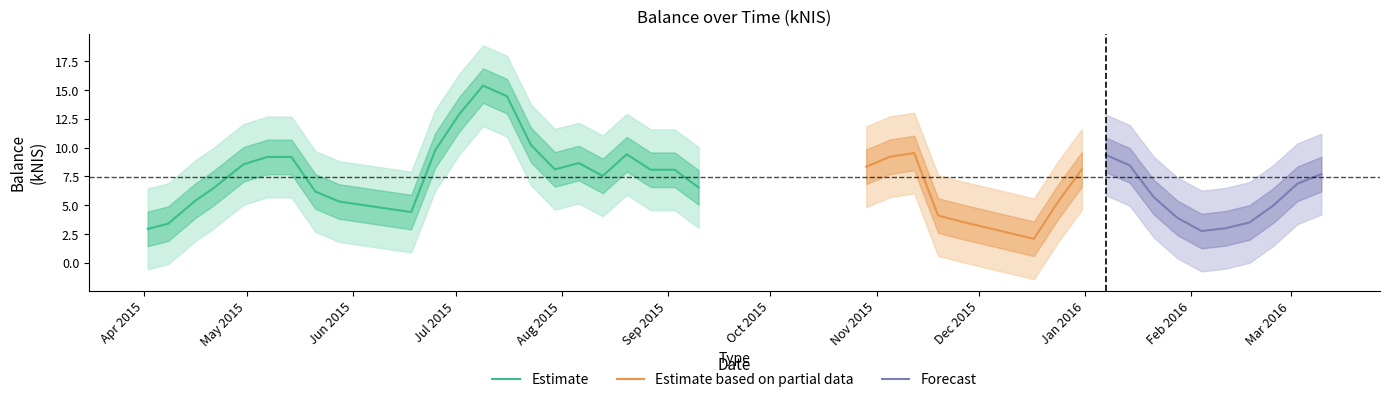

The value at 13 is 8.5. True or false?

False